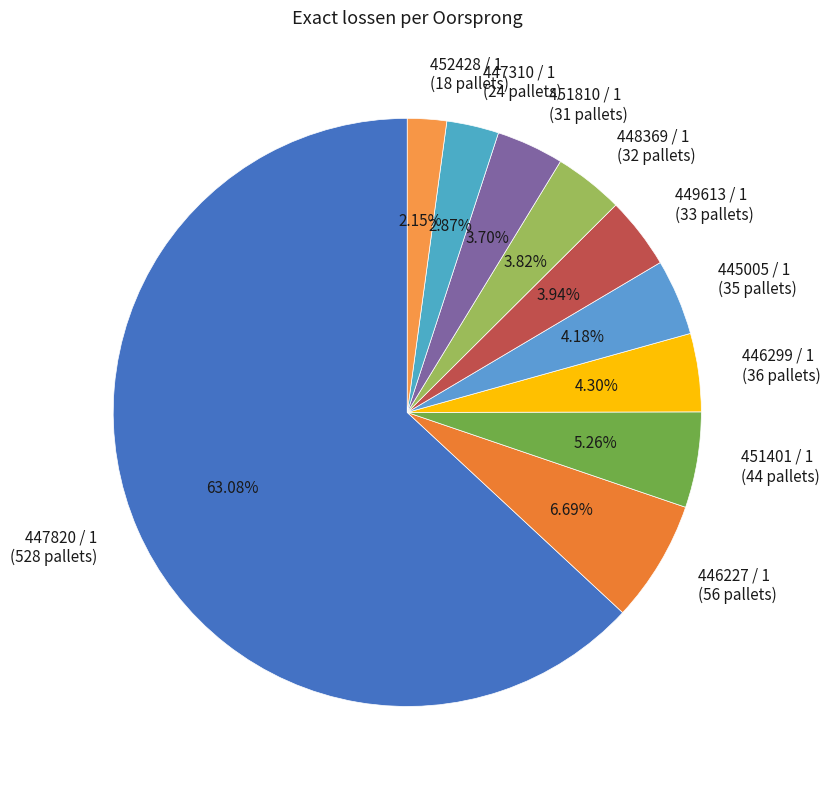

Which category has the biggest portion of the pie?

447820 / 1 (528 pallets)